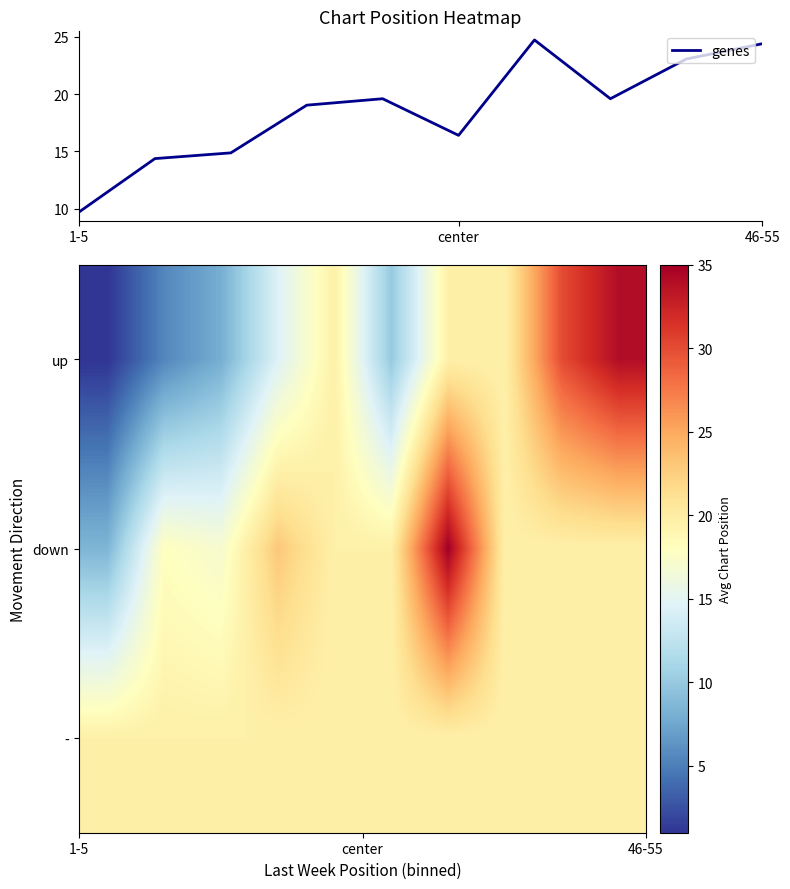

The genes series shows 43.9 at 46-55. True or false?

False